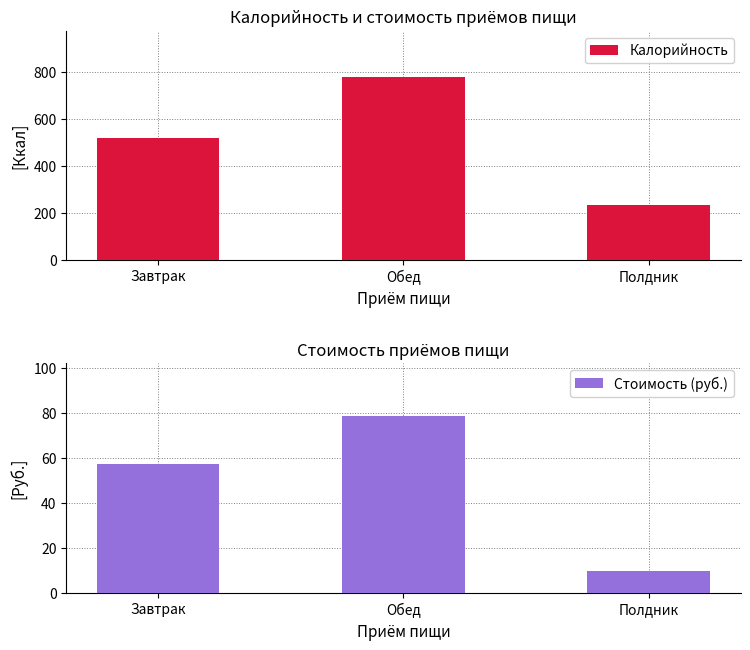

Reading left to right, transcribe all the data shown in this chart.

Калорийность: 517.9	781.6	233.1
Стоимость (руб.): 57.3	78.3	9.4